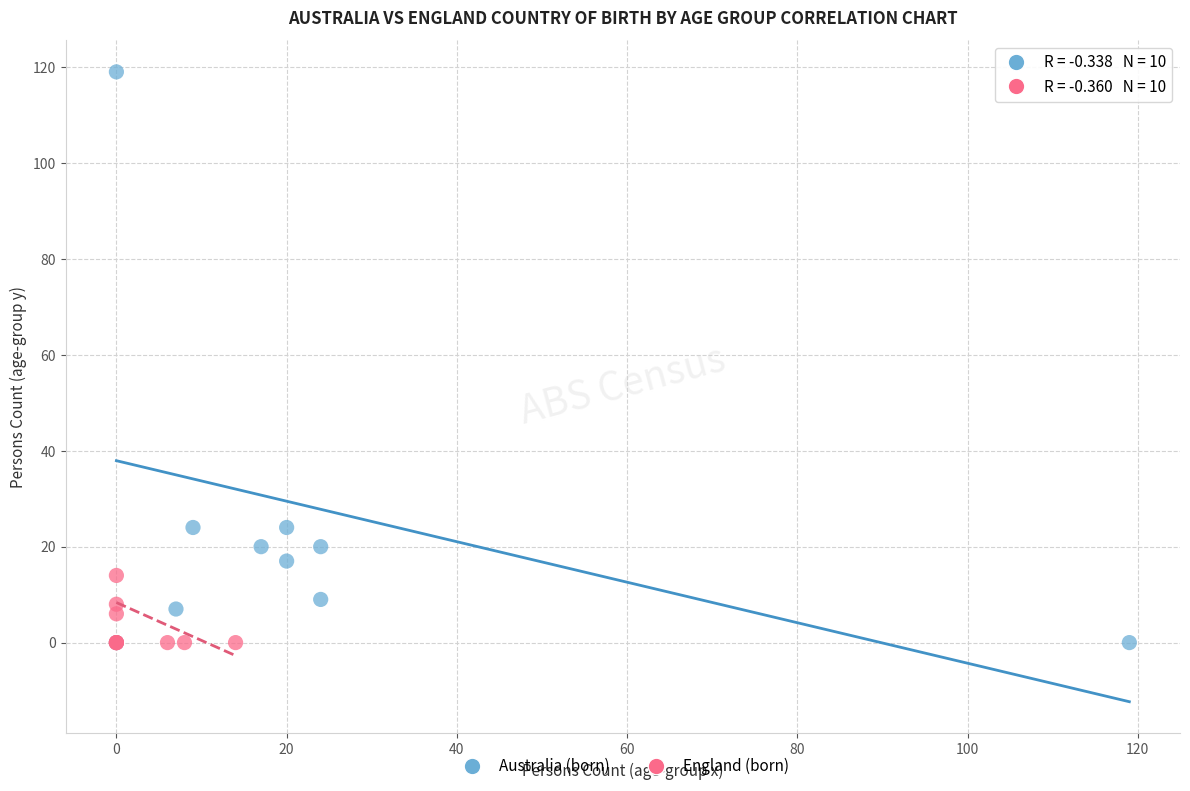

Which series reaches the maximum Y coordinate?

Australia (born)